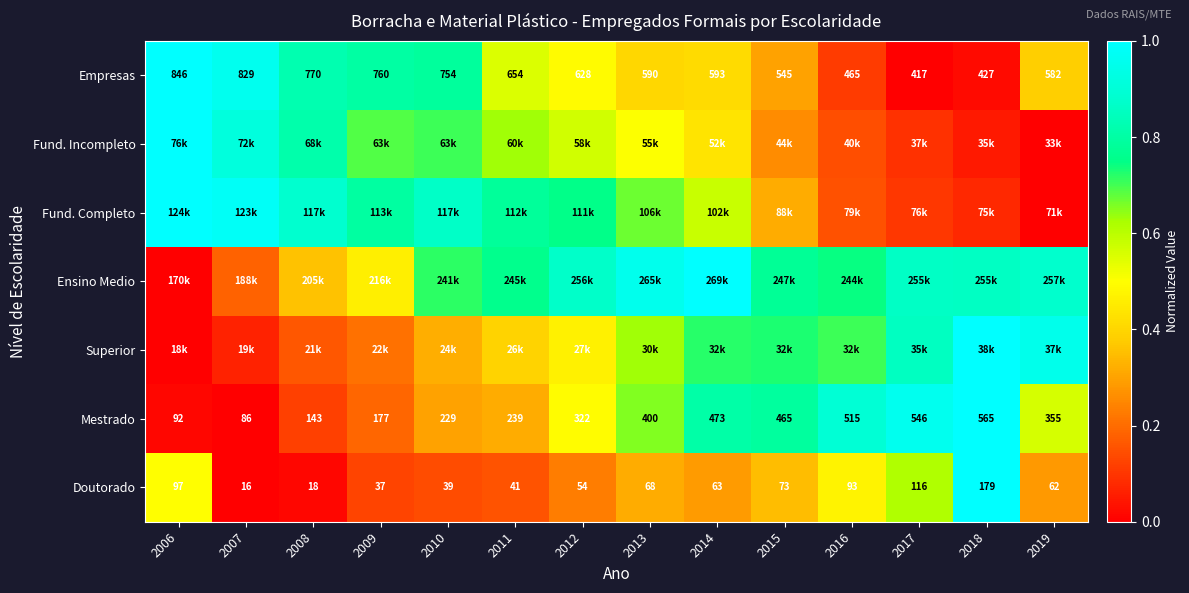

Between 2010 and 2016, which is larger?

2010